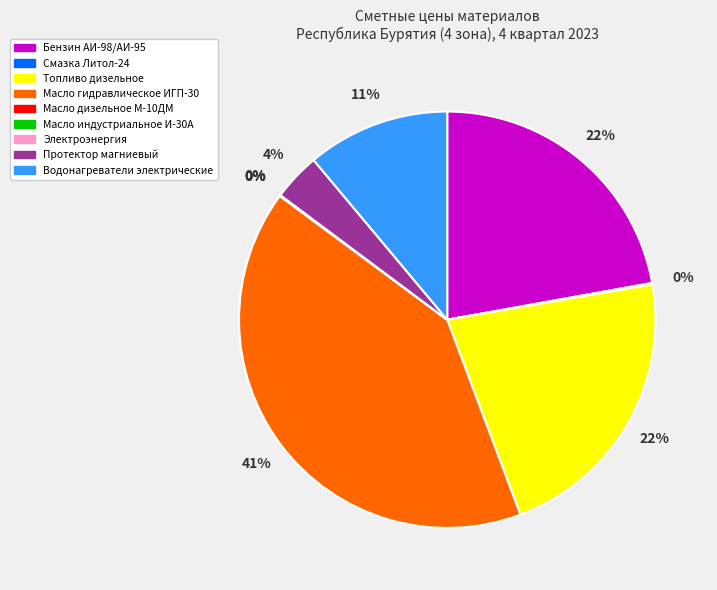

True or false: Протектор магниевый accounts for 17% of the total.

False